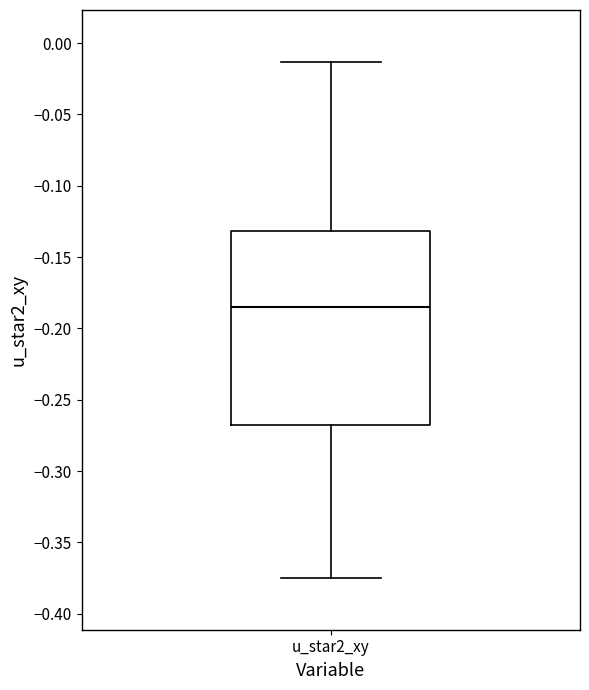

Transcribe this box plot: give where the median line is, the range the box spans, and where the two whiskers end, as read against the y-axis. The values are not printed on the chart, so give them approximately, as read against the axis.

median -0.185, box -0.270 to -0.130, whiskers -0.375 to -0.015